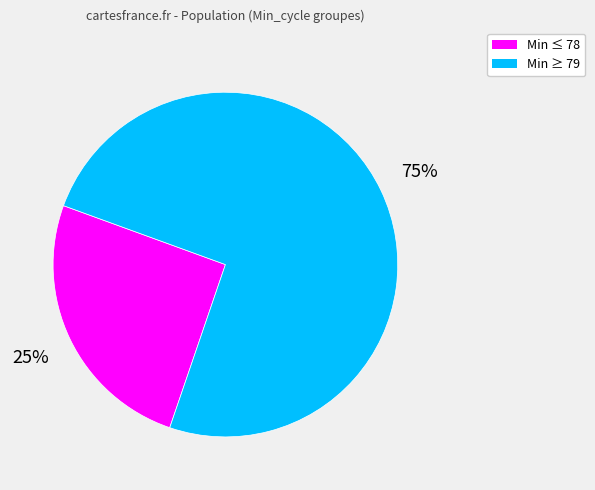

To the nearest percent, what is the average slice percentage?

50%